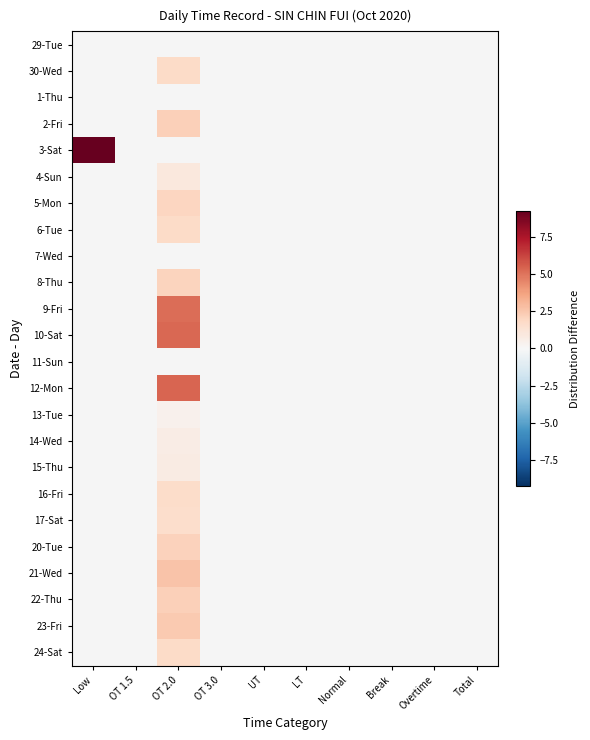

How many categories are shown in the chart?

10